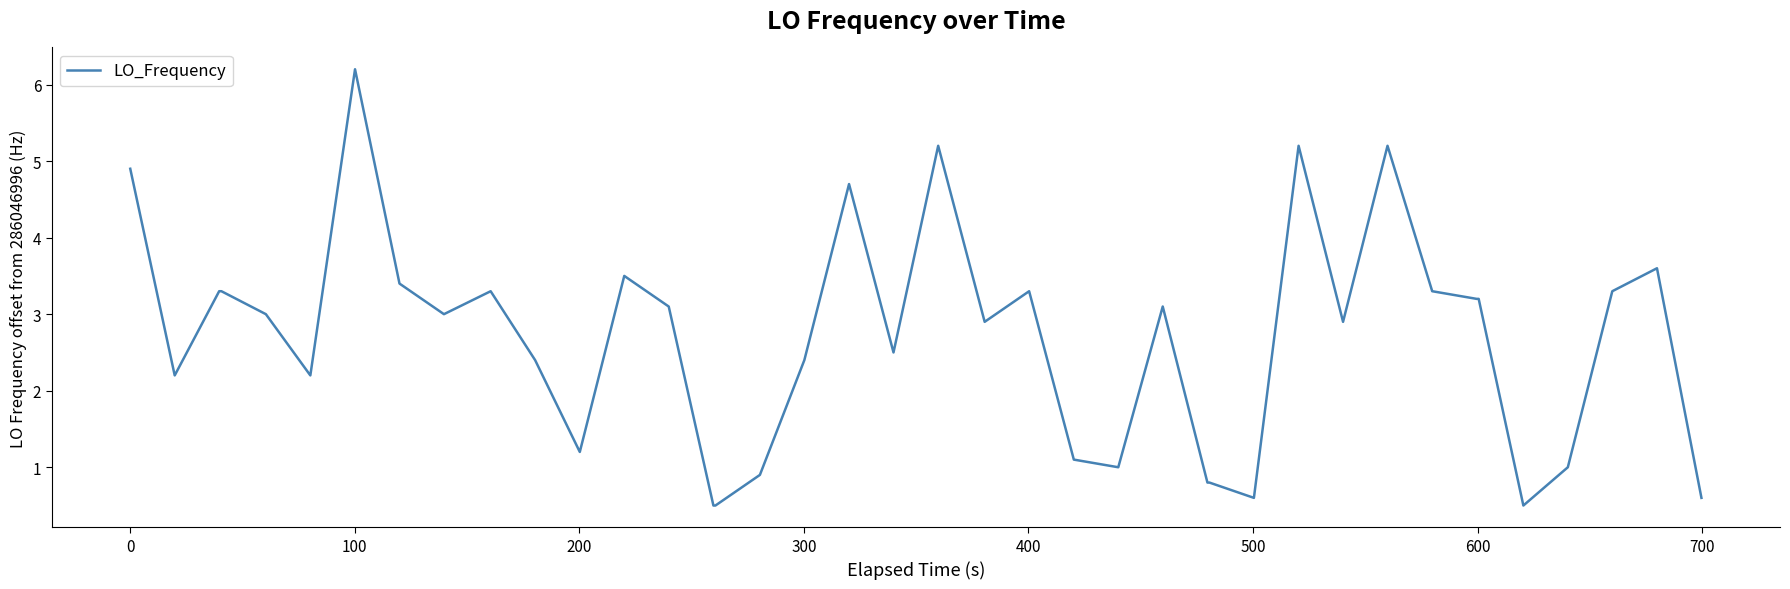

Reading left to right, what are all the values shown in this chart?

4.9	2.2	3.3	3.3	3.0	2.2	6.2	3.4	3.0	3.3	2.4	1.2	3.5	3.1	0.5	0.5	0.9	2.4	4.7	2.5	5.2	2.9	3.3	1.1	1.0	3.1	0.8	0.8	0.6	5.2	2.9	5.2	3.3	3.2	3.2	0.5	1.0	3.3	3.6	0.6